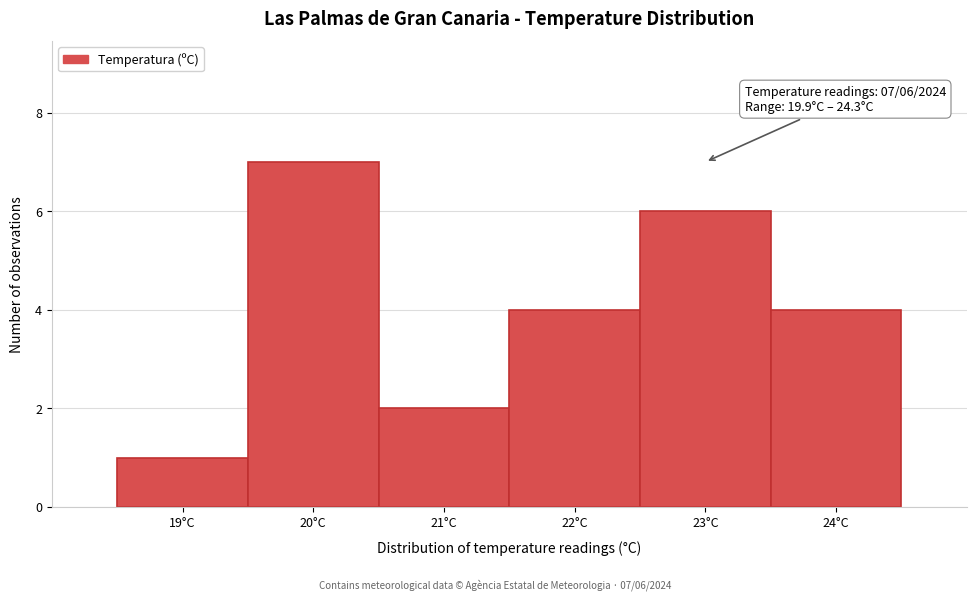

Reading right to left, extract all data points from this chart.

4	6	4	2	7	1